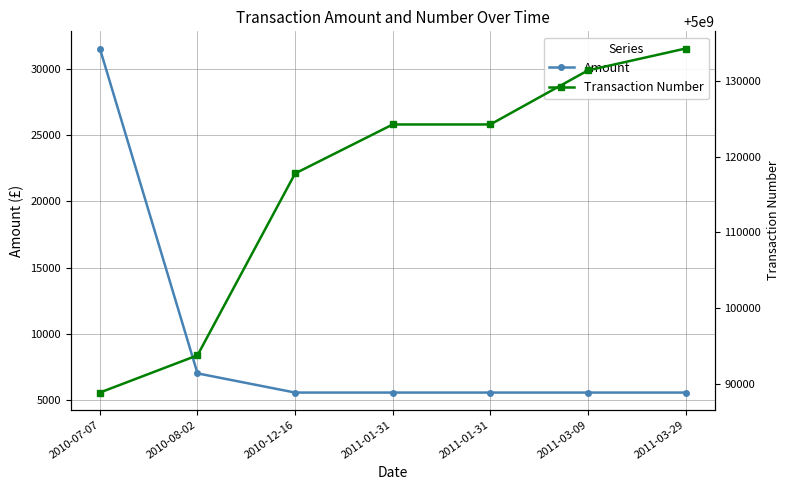

What is the sum of all Transaction Number values?

35000814490